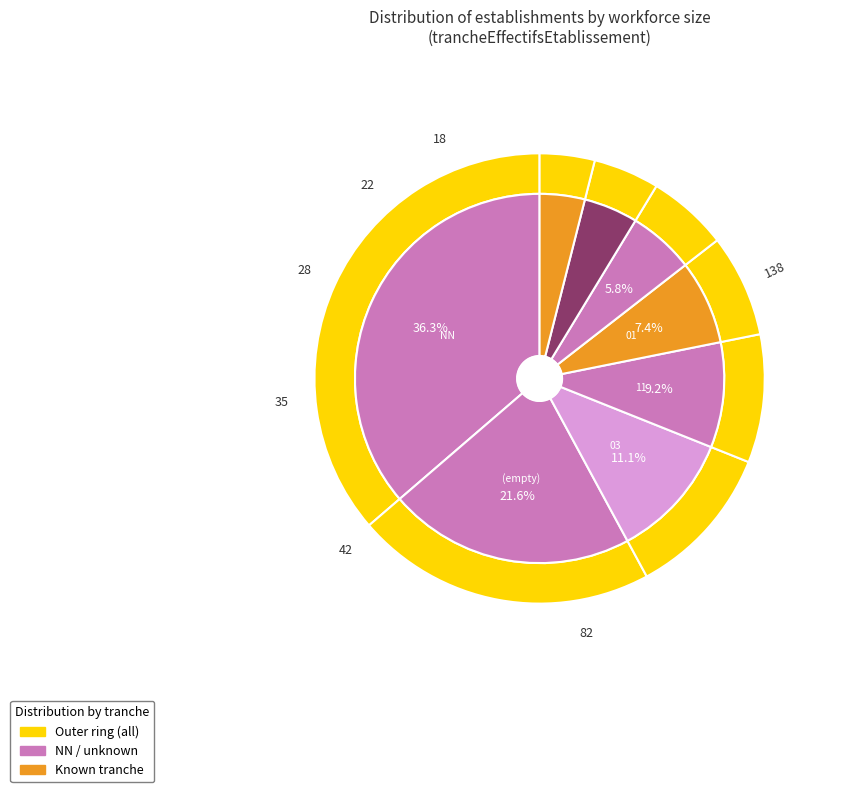

Is there any slice that represents more than half of the pie?

No